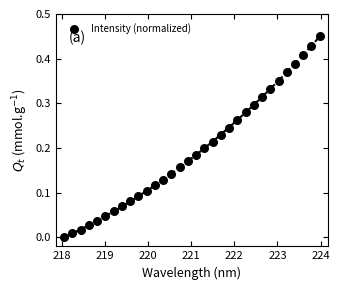

What is the range of X values (max minus min)?

5.9